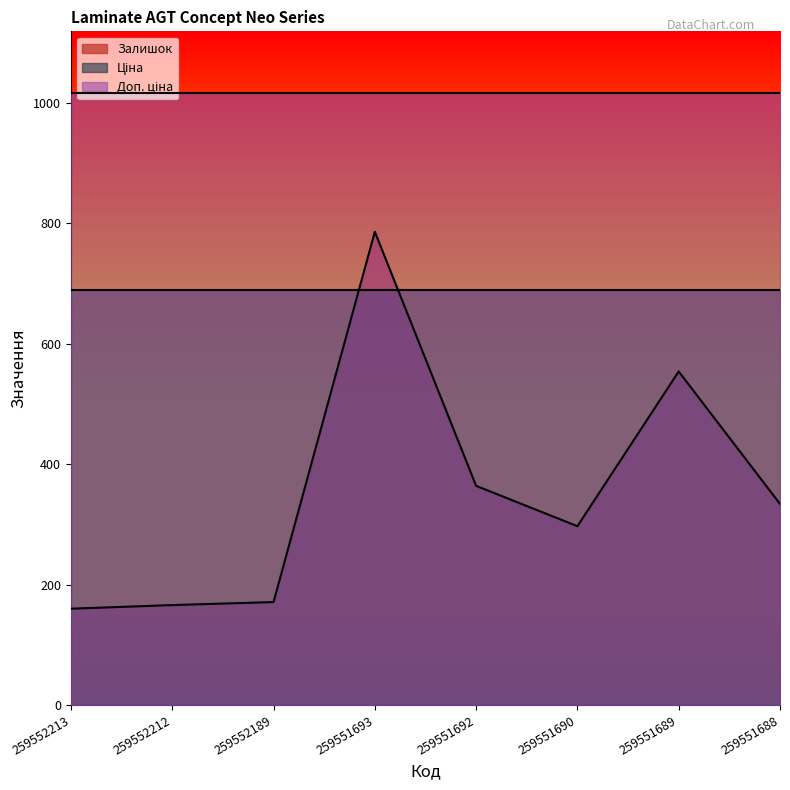

What is the value of the Залишок point at the 2nd from the left?

166.0